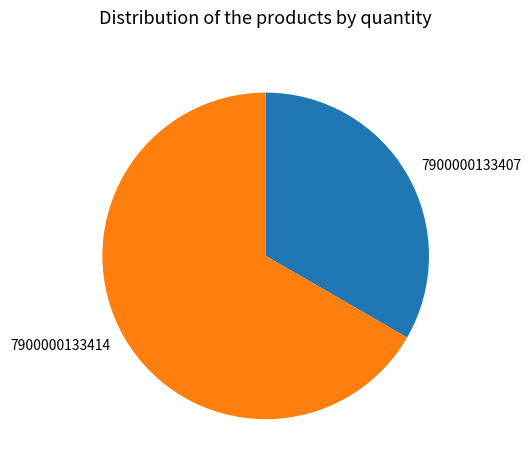

True or false: 7900000133407 accounts for 20% of the total.

False